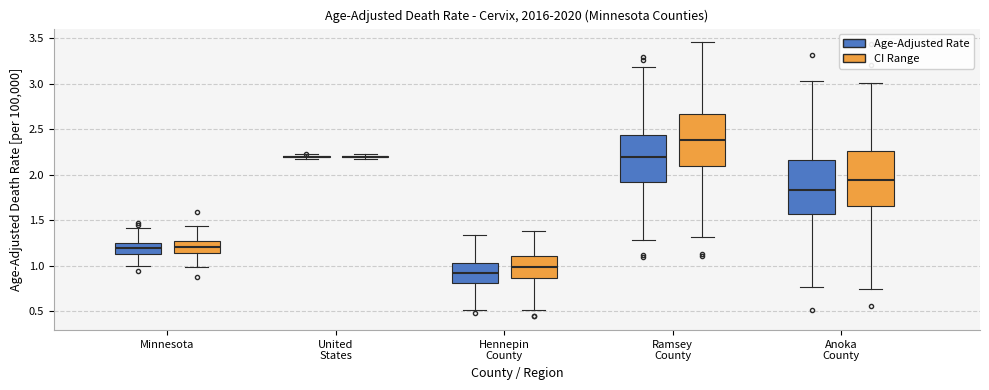

Reading left to right, transcribe this box plot: for each box, give where its median line is, the range the box spans, and where its two whiskers end, as read against the y-axis. The values are not printed on the chart, so give them approximately, as read against the axis.

Minnesota (Age-Adjusted Rate): median 1.20, box 1.15 to 1.25, whiskers 1.00 to 1.40
Minnesota (CI Range): median 1.20, box 1.15 to 1.25, whiskers 1.00 to 1.45
United States (Age-Adjusted Rate): box collapsed to a line at 2.20, whiskers 2.20 to 2.20
United States (CI Range): box collapsed to a line at 2.20, whiskers 2.15 to 2.25
Hennepin County (Age-Adjusted Rate): median 0.90, box 0.80 to 1.05, whiskers 0.50 to 1.35
Hennepin County (CI Range): median 1.00, box 0.85 to 1.10, whiskers 0.50 to 1.40
Ramsey County (Age-Adjusted Rate): median 2.20, box 1.90 to 2.45, whiskers 1.30 to 3.20
Ramsey County (CI Range): median 2.40, box 2.10 to 2.65, whiskers 1.30 to 3.45
Anoka County (Age-Adjusted Rate): median 1.85, box 1.55 to 2.15, whiskers 0.75 to 3.05
Anoka County (CI Range): median 1.95, box 1.65 to 2.25, whiskers 0.75 to 3.00